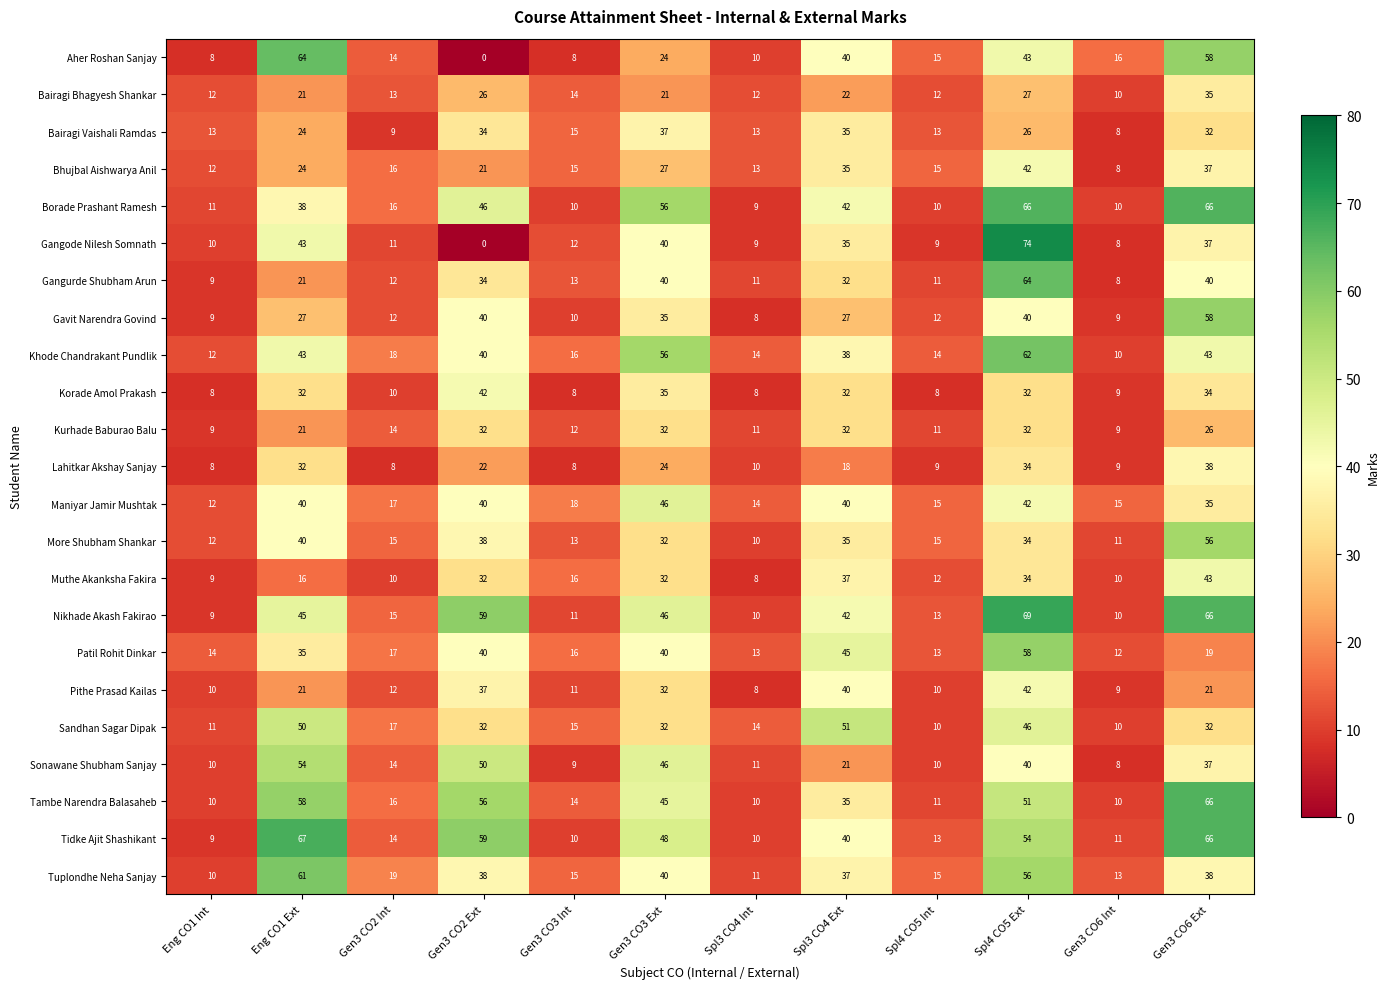

What is the spread (max minus min) of values at Eng CO1 Int?

6